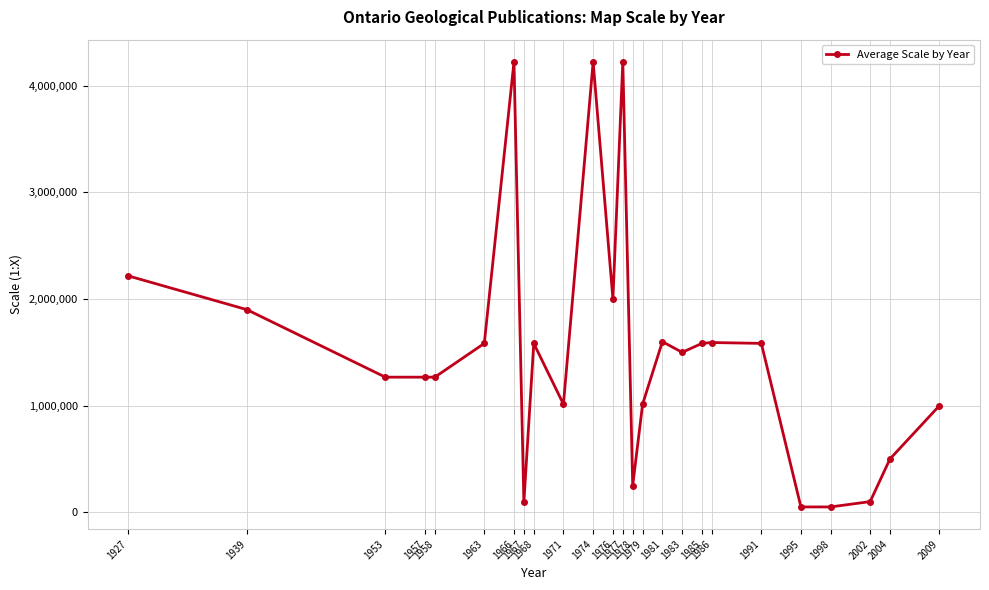

Where does the data first go above 1500000?

1927